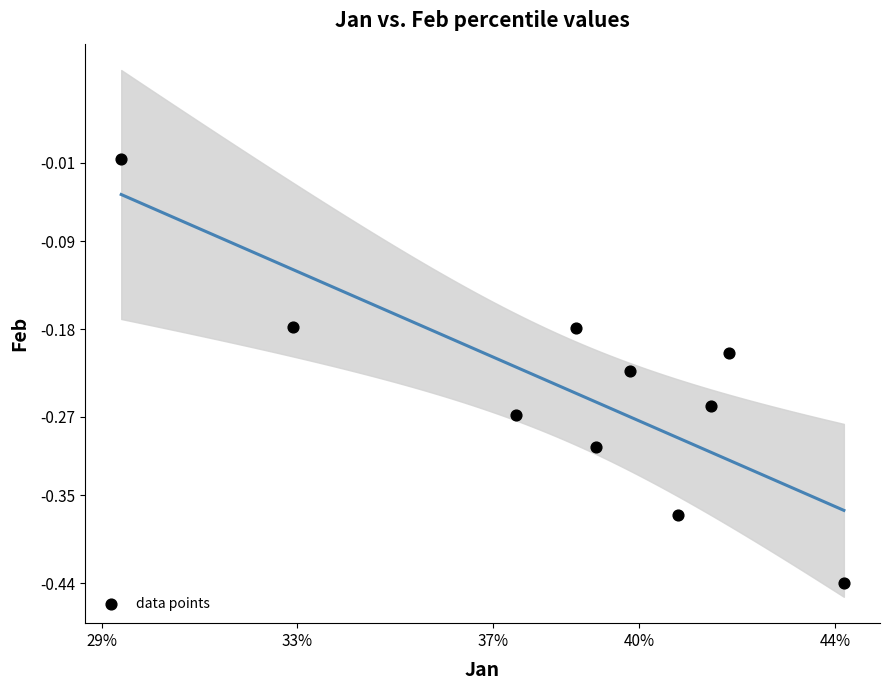

What is the range of Y values (max minus min)?

0.4